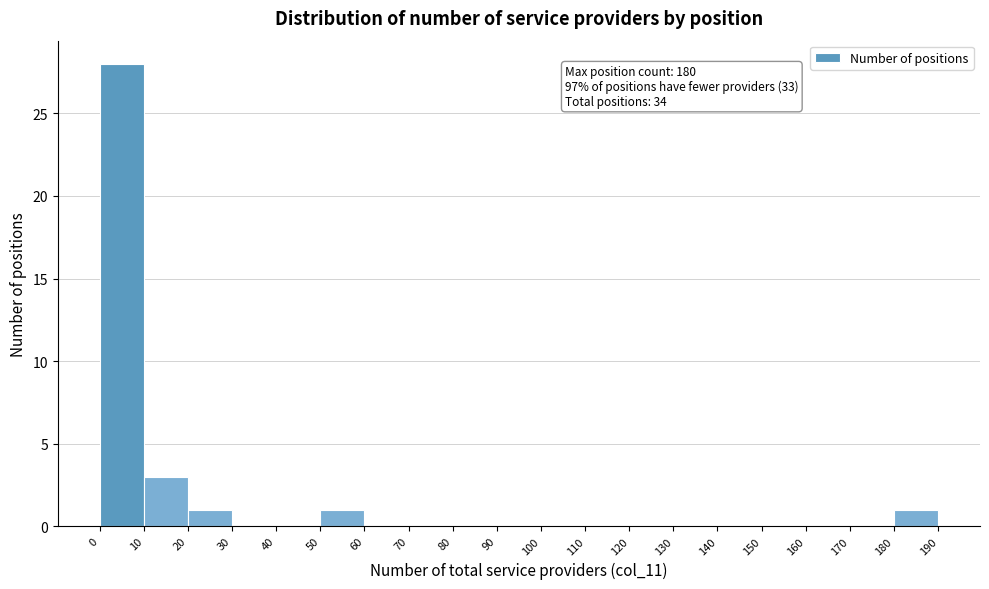

Over which range of the x-axis is the bar tallest?

0 to 10